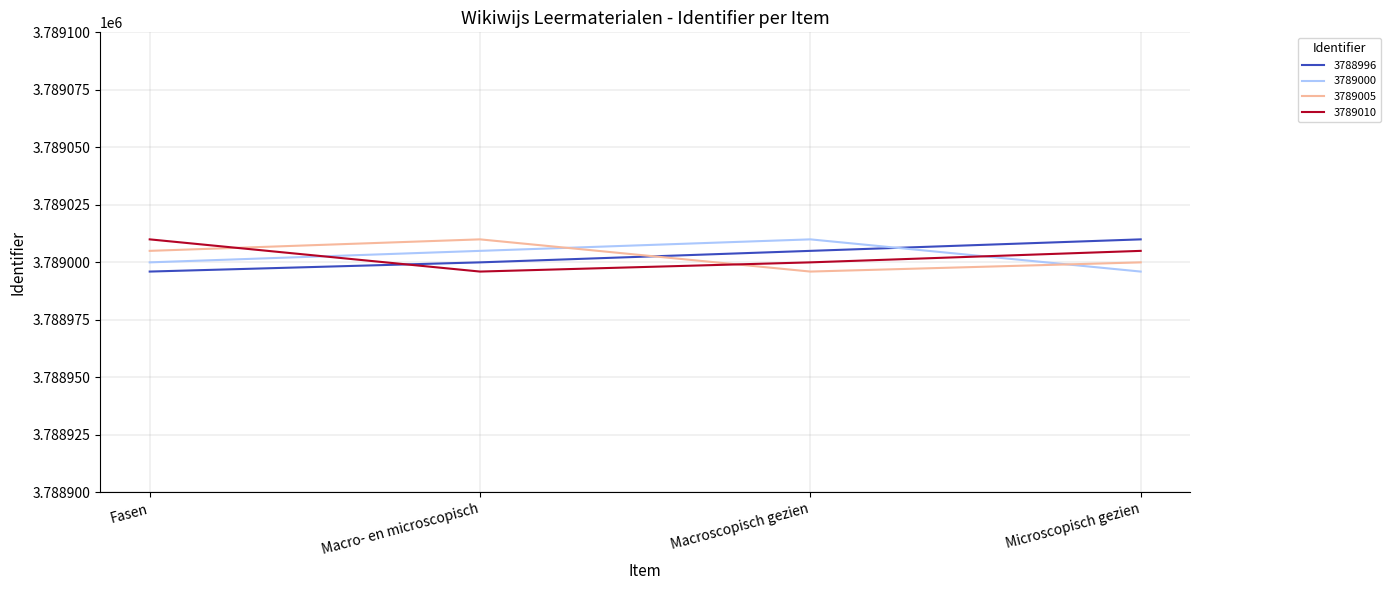

Is the value of 3789000 at Fasen greater than the value of 3789005 at Macro- en microscopisch?

No